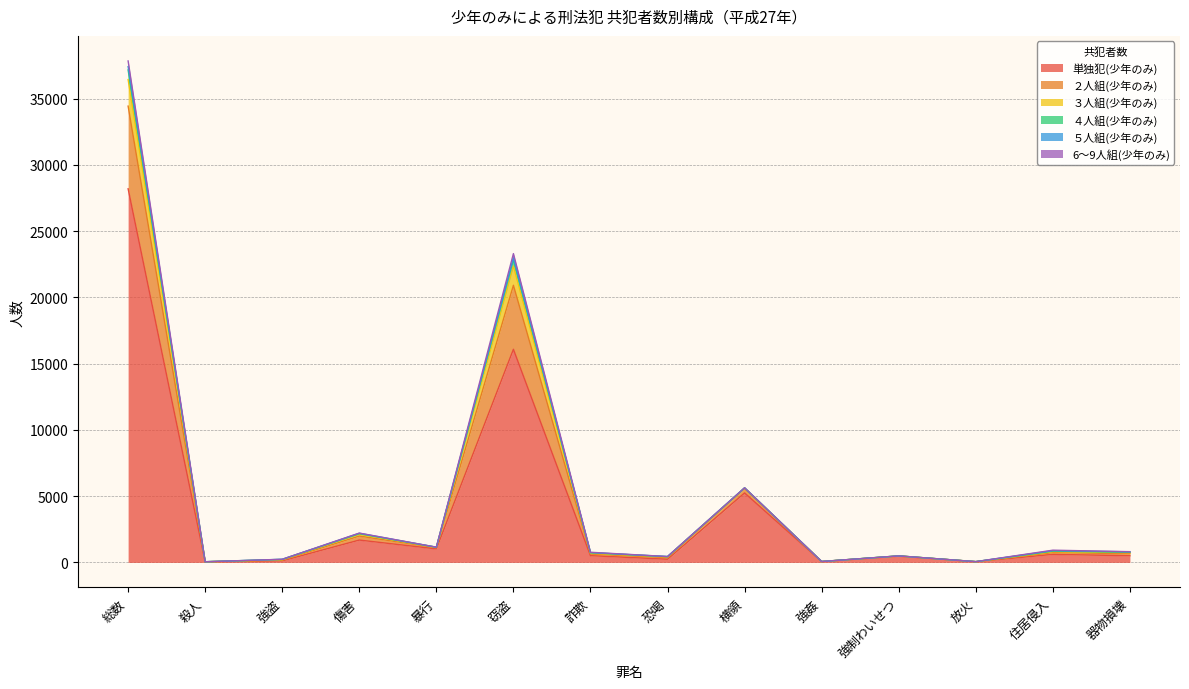

Is it true that 単独犯(少年のみ) equals 5244 at 横領?

True